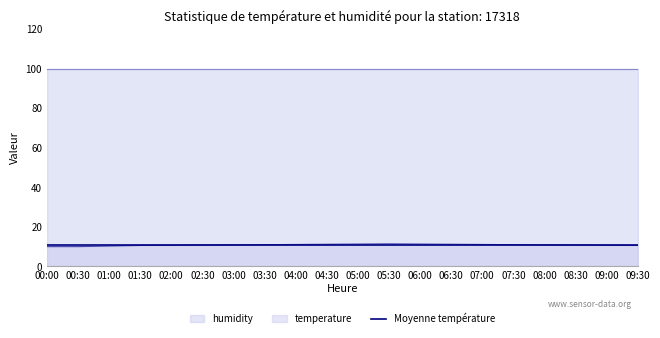

What is the change in value from 05:00 to 08:30?

-0.5